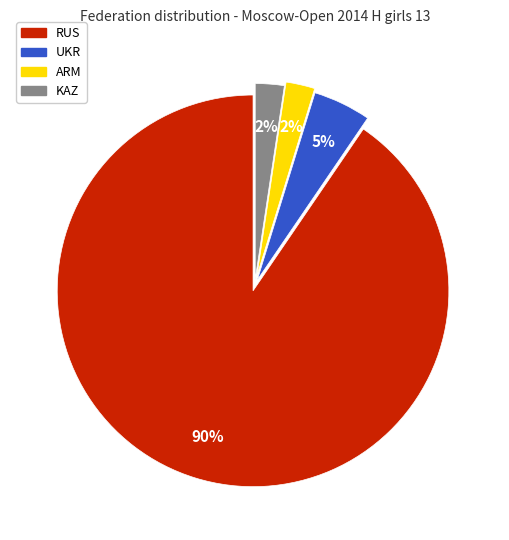

To the nearest percent, what is the average slice percentage?

25%